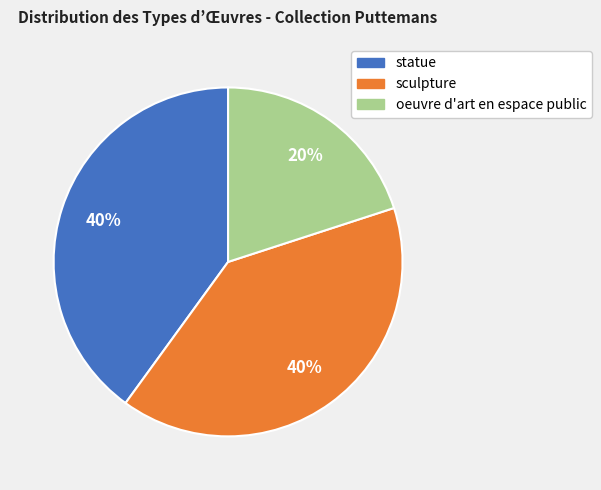

To the nearest percent, what is the average slice percentage?

33%